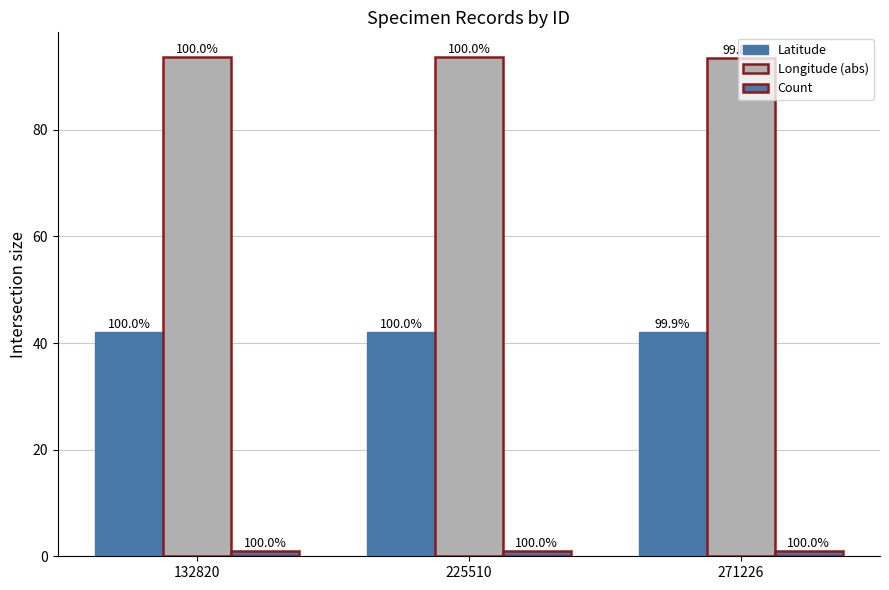

Rank the series by their average value, from lowest to highest.

Count, Latitude, Longitude (abs)